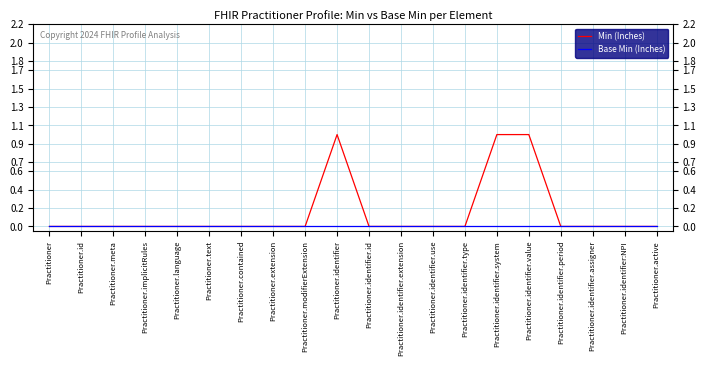

What is the total value across all series at Practitioner.identifier.system?

1